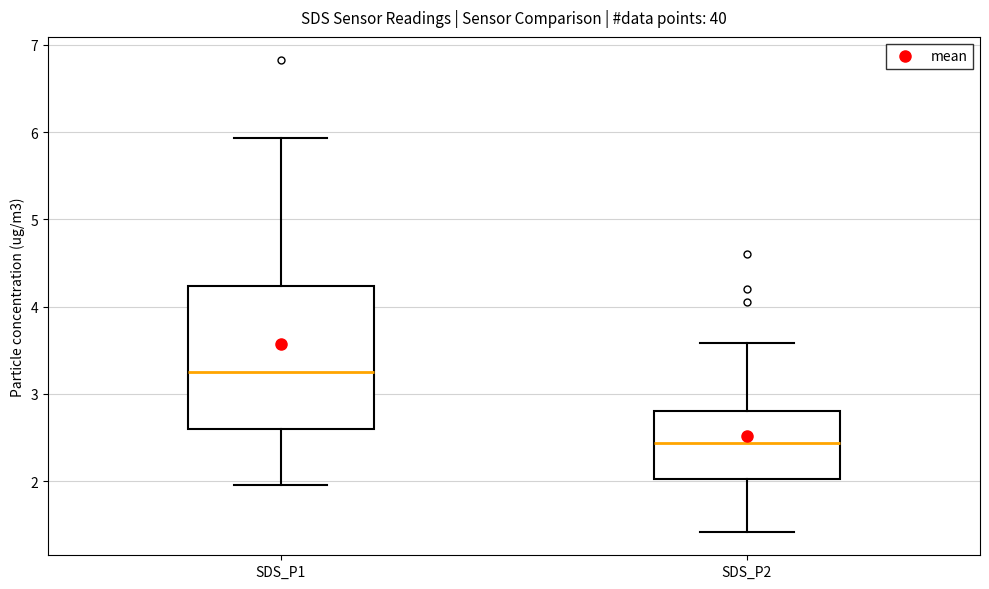

Reading left to right, read every box against the y-axis: the position of its median line, the range the box covers, and the ends of its whiskers. The values are not printed on the chart, so give them approximately, as read against the axis.

SDS_P1: median 3.3, box 2.6 to 4.2, whiskers 2.0 to 5.9
SDS_P2: median 2.4, box 2.0 to 2.8, whiskers 1.4 to 3.6